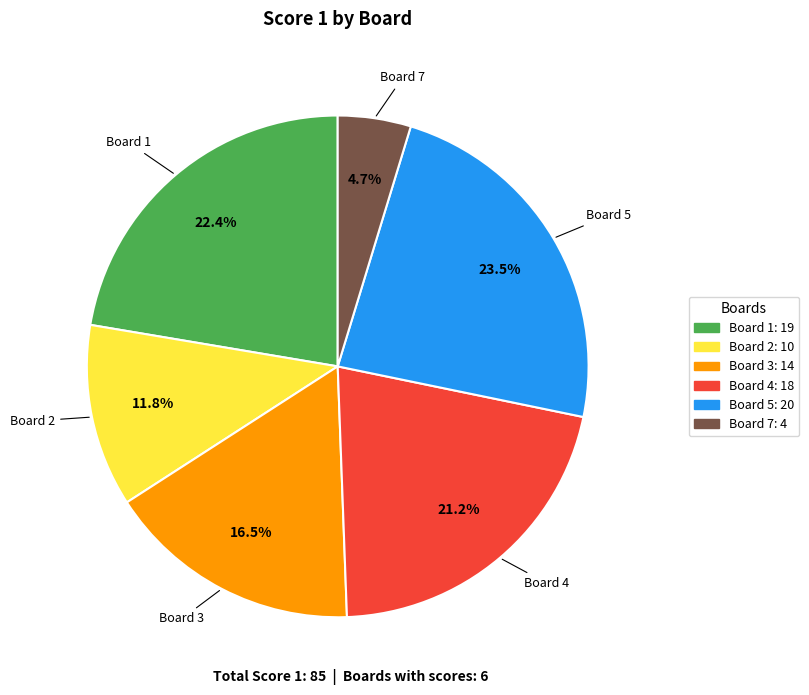

Is there a majority slice in this chart?

No